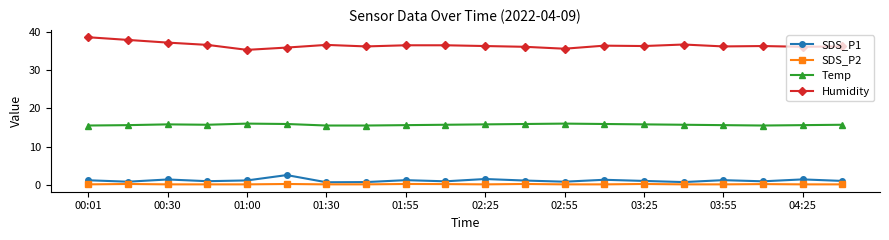

Count the number of categories in the chart.

20